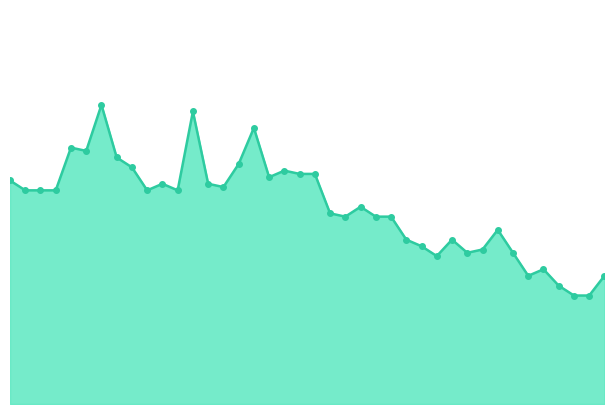

List the labels in order of value, largest first.

01:00, 02:00, 02:40, 00:40, 00:50, 01:10, 02:30, 01:20, 03:00, 03:10, 03:20, 02:50, 00:00, 01:40, 02:10, 02:20, 00:10, 00:20, 00:30, 01:30, 01:50, 03:50, 03:30, 03:40, 04:00, 04:10, 05:20, 04:20, 04:50, 04:30, 05:10, 05:00, 05:30, 04:40, 05:50, 05:40, 06:30, 06:00, 06:10, 06:20